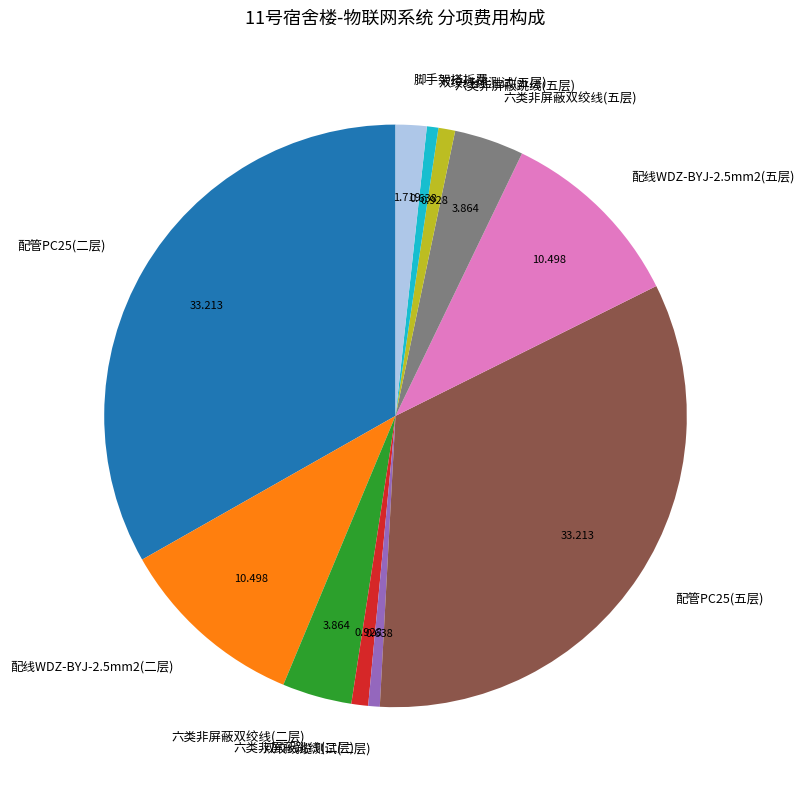

Does any single category account for the majority?

No